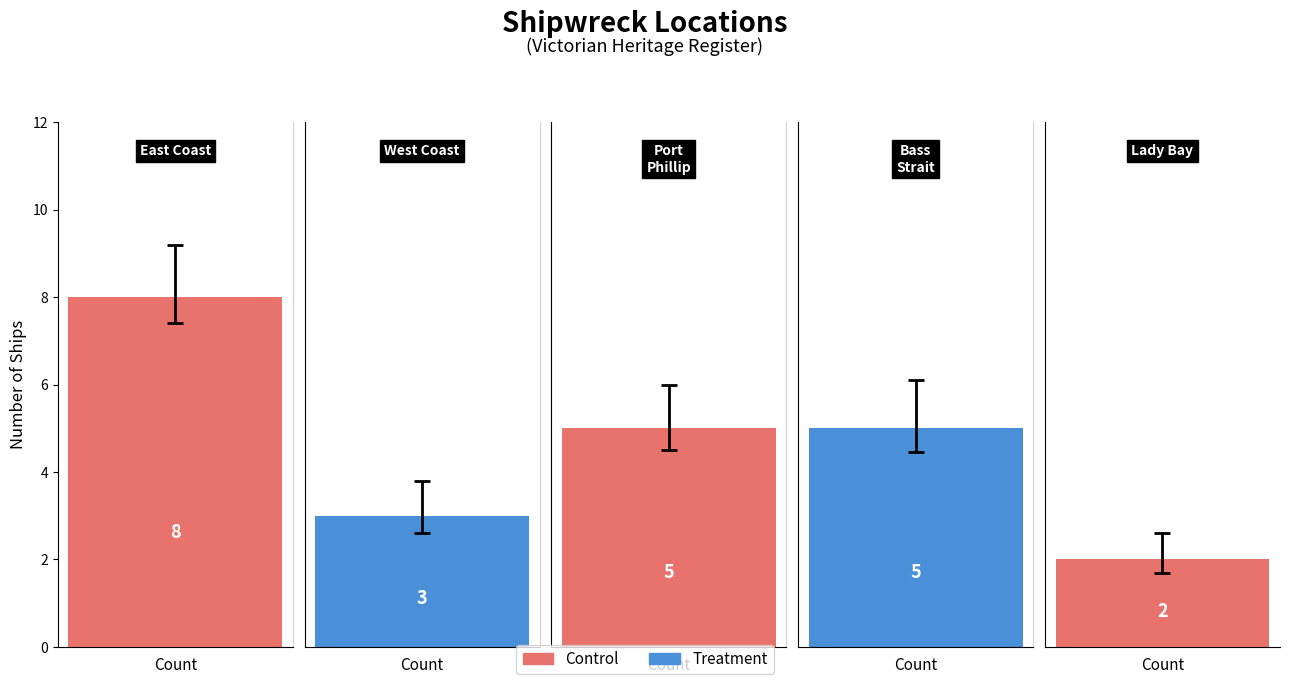

The chart shows a value of 2 at 3. True or false?

False